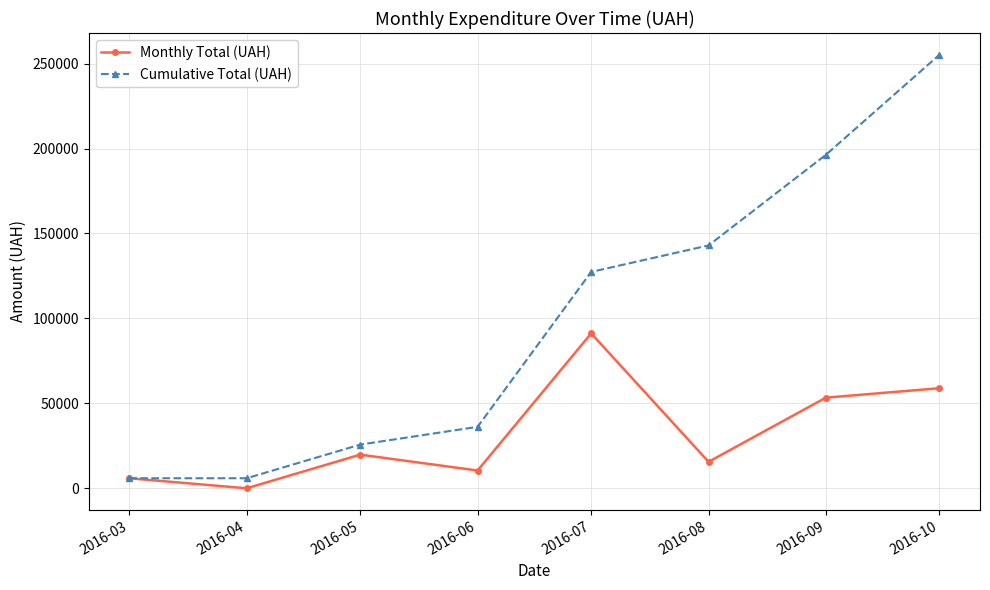

Is the value of Monthly Total (UAH) at 2016-07 greater than the value of Cumulative Total (UAH) at 2016-05?

Yes